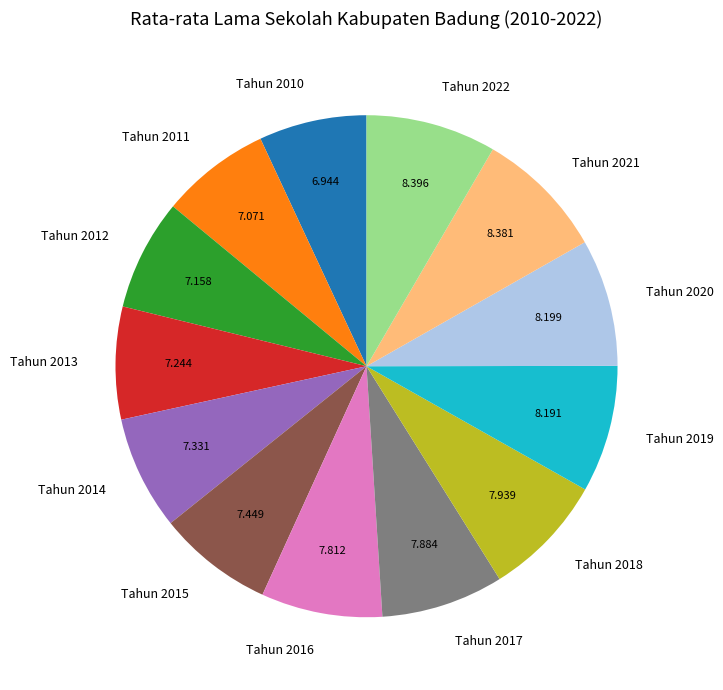

Combined, do Tahun 2021 and Tahun 2011 account for over 50%?

No